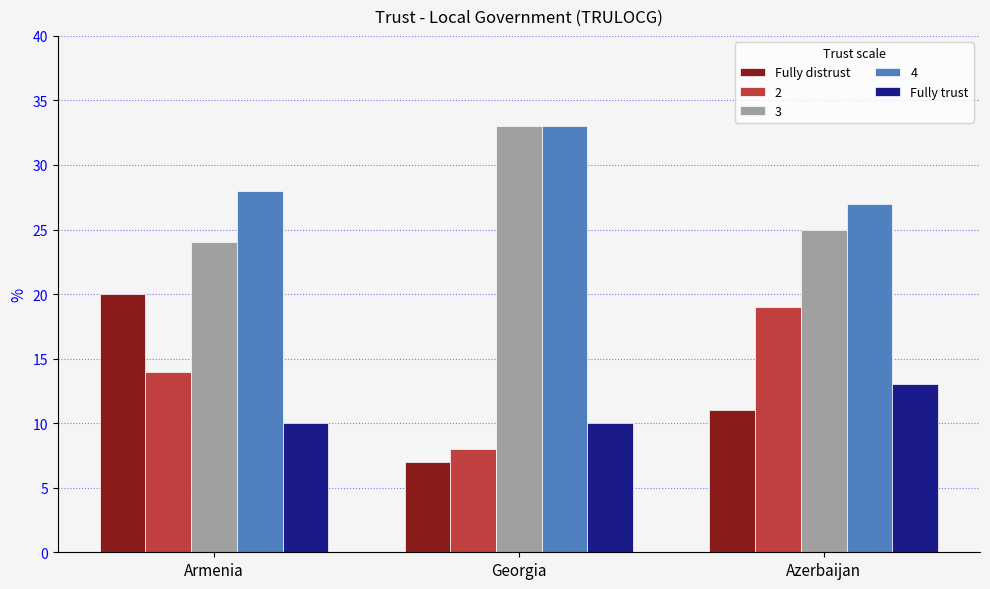

Where does the Fully distrust series first go above 11?

Armenia